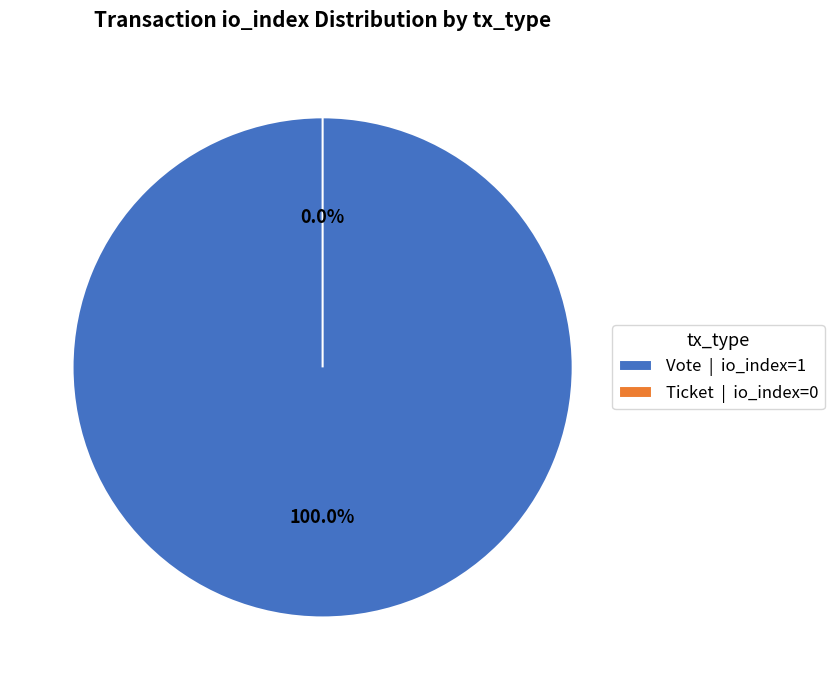

Rank the categories by value from highest to lowest.

Vote (io_index=1), Ticket (io_index=0)